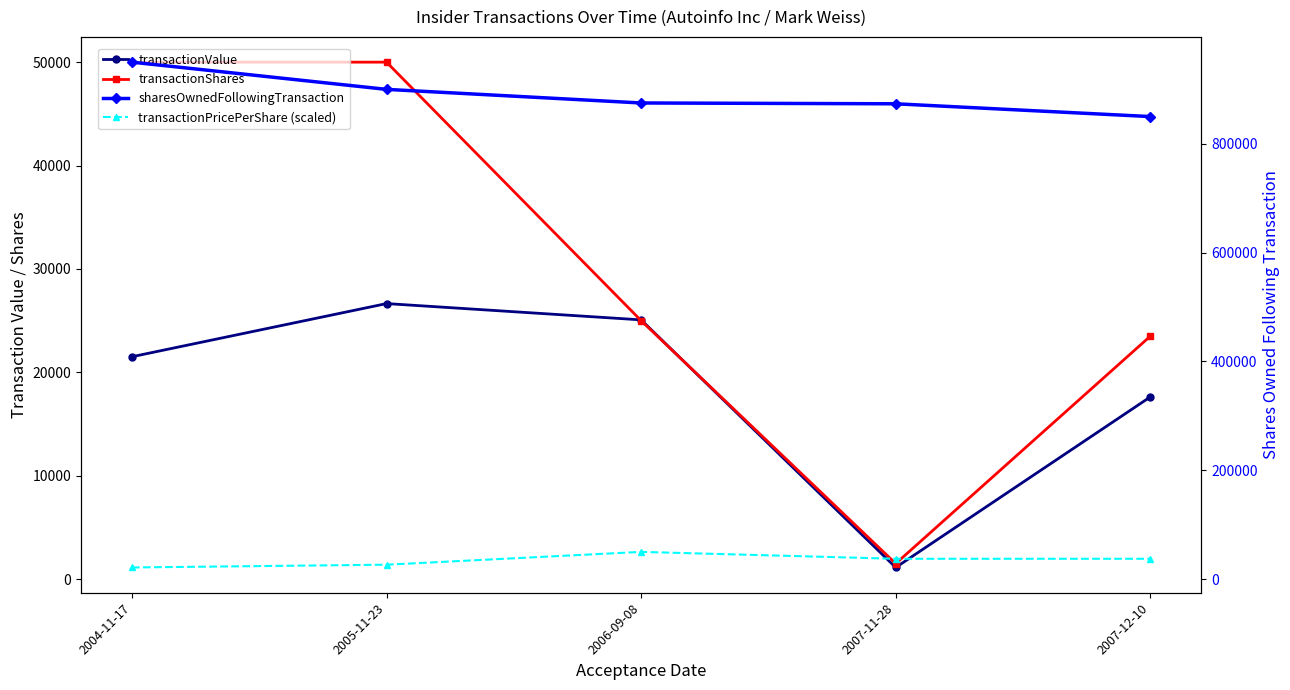

What is the average value of the transactionShares series?

30000.0